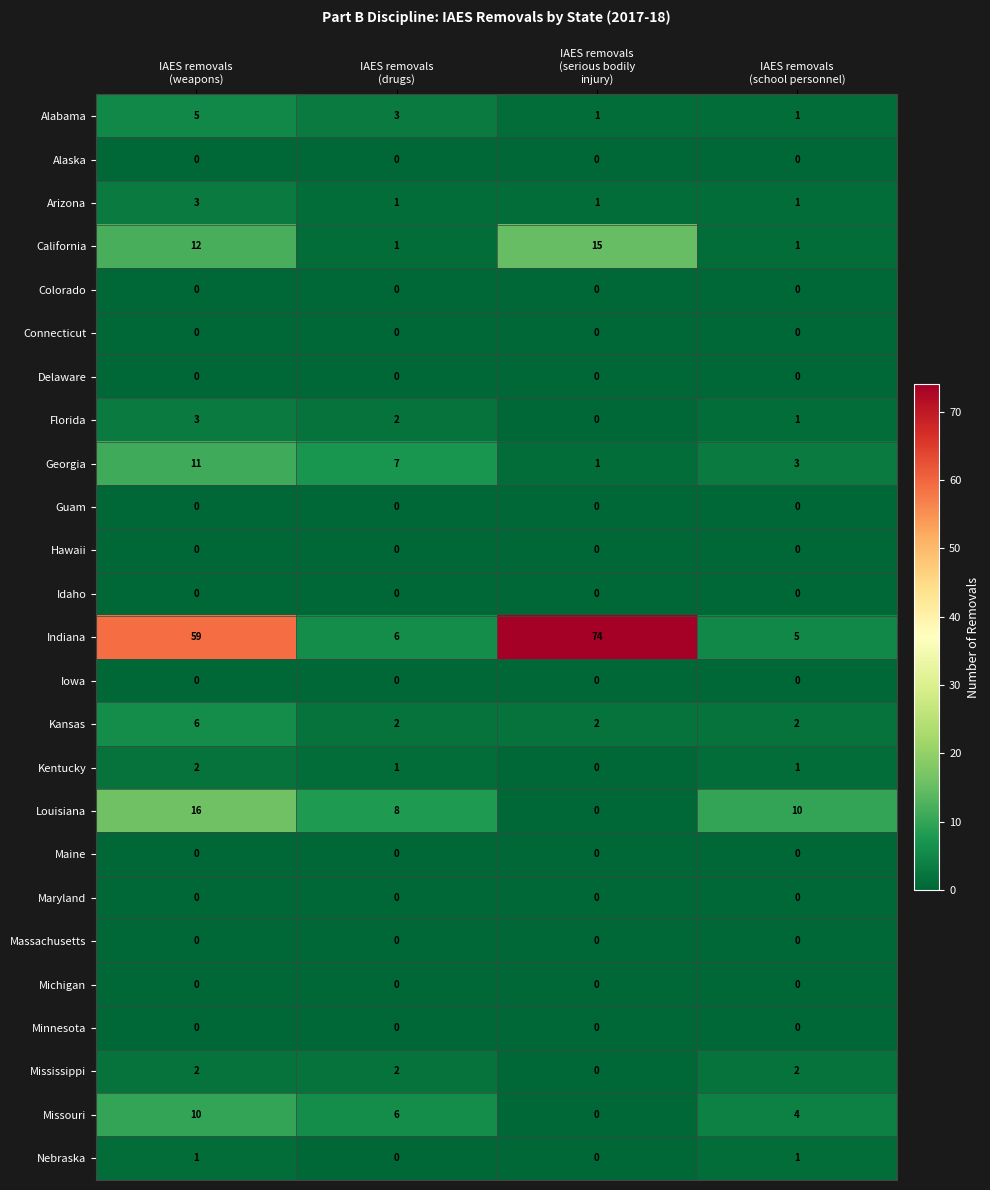

At which category does the chart reach its peak across all series?

IAES removals
(serious bodily
injury)